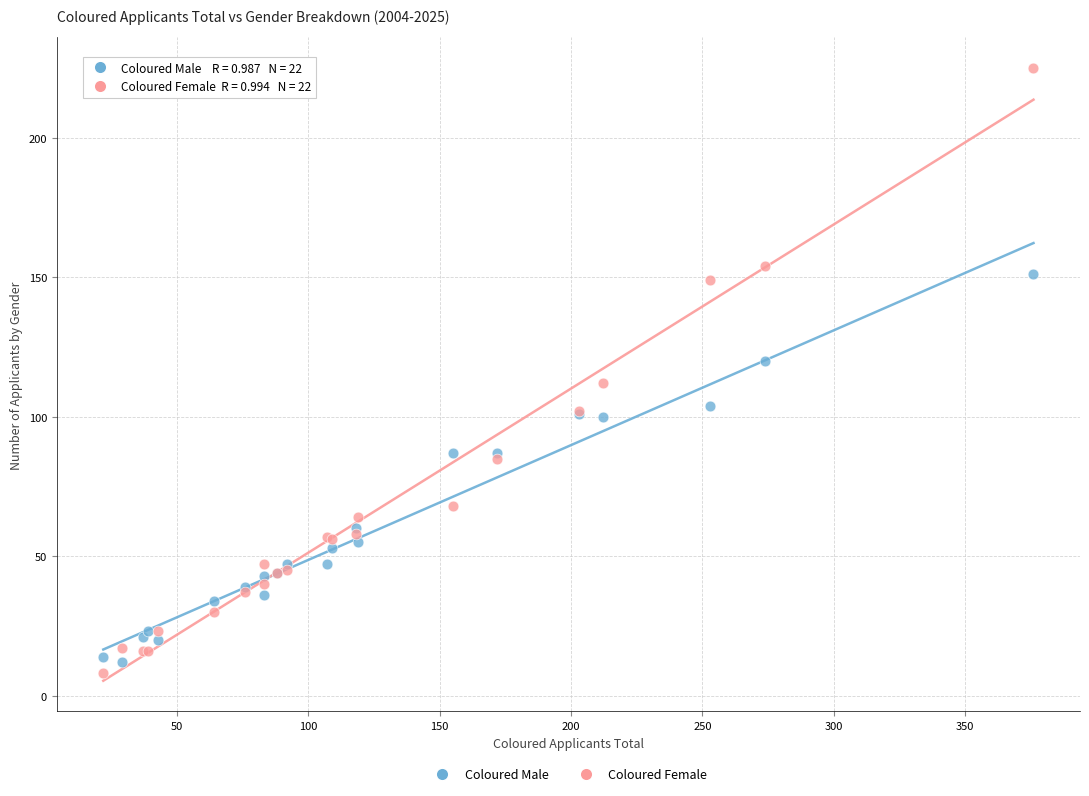

What is the X range (max minus min) for the scatter plot?

354